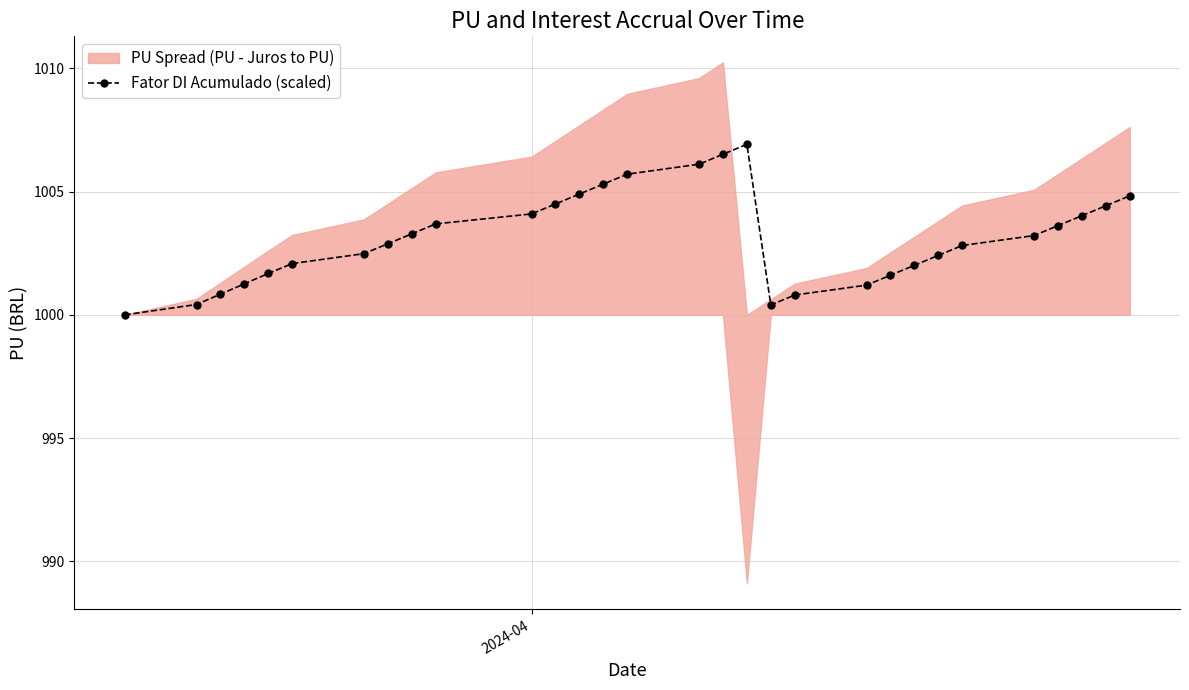

What is the value of the Fator DI Acumulado (scaled) point at the 30th from the left?

1004.8